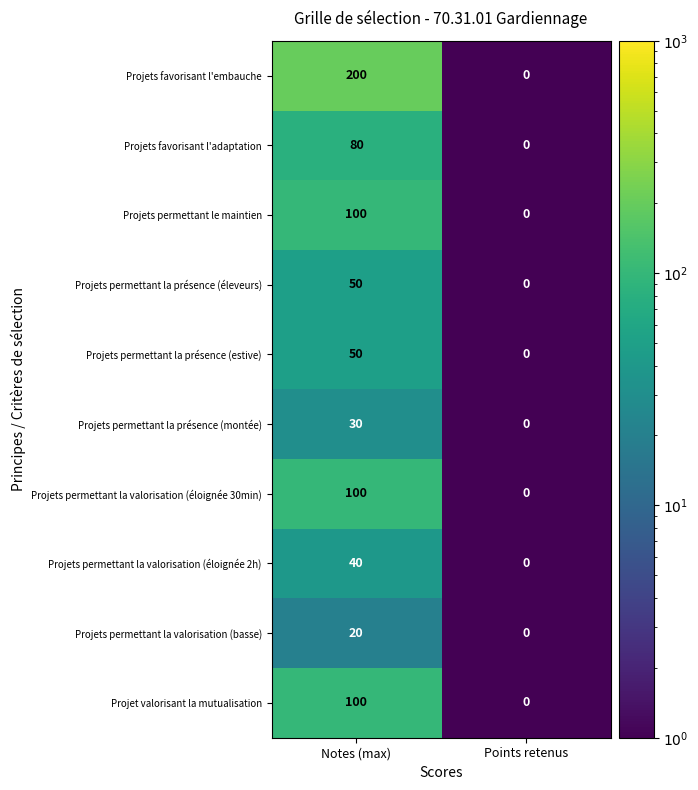

Which series has the largest total across all categories?

Projets favorisant l'embauche